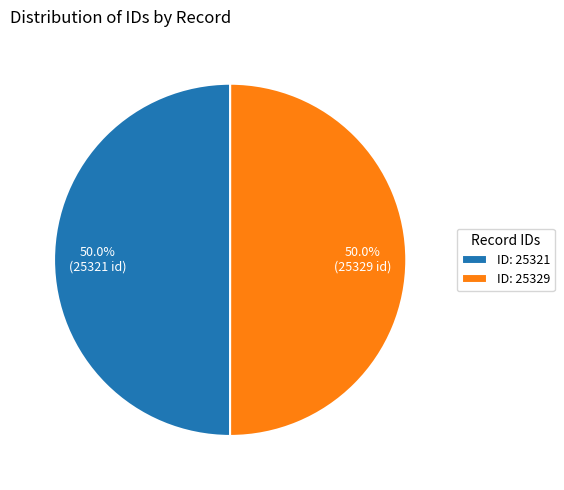

What percentage is NOT represented by ID: 25321?

50.0%